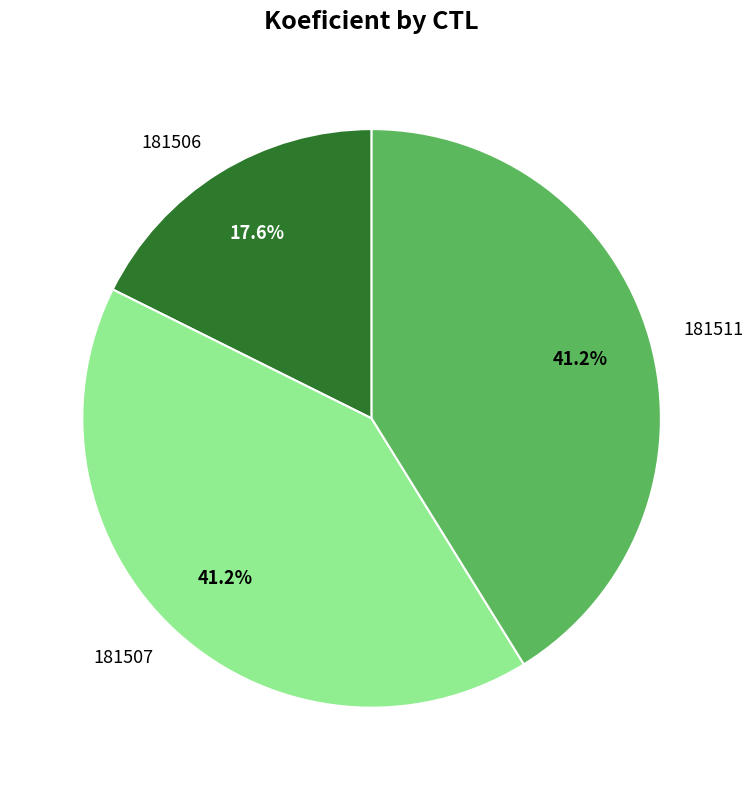

To the nearest percent, what is the difference between the 181511 and 181506 slice percentages?

24%